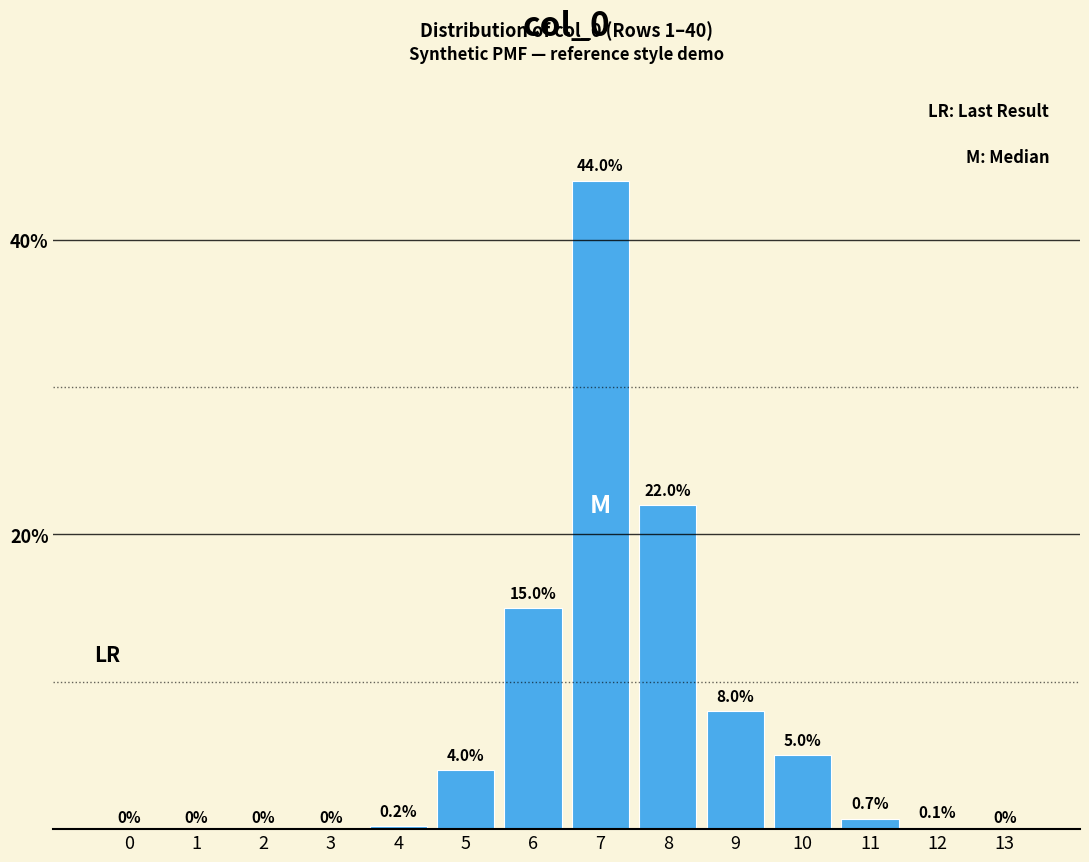

Reading left to right, transcribe all the data shown in this chart.

0=0.0	1=0.0	2=0.0	3=0.0	4=0.2	5=4.0	6=15.0	7=44.0	8=22.0	9=8.0	10=5.0	11=0.7	12=0.1	13=0.0